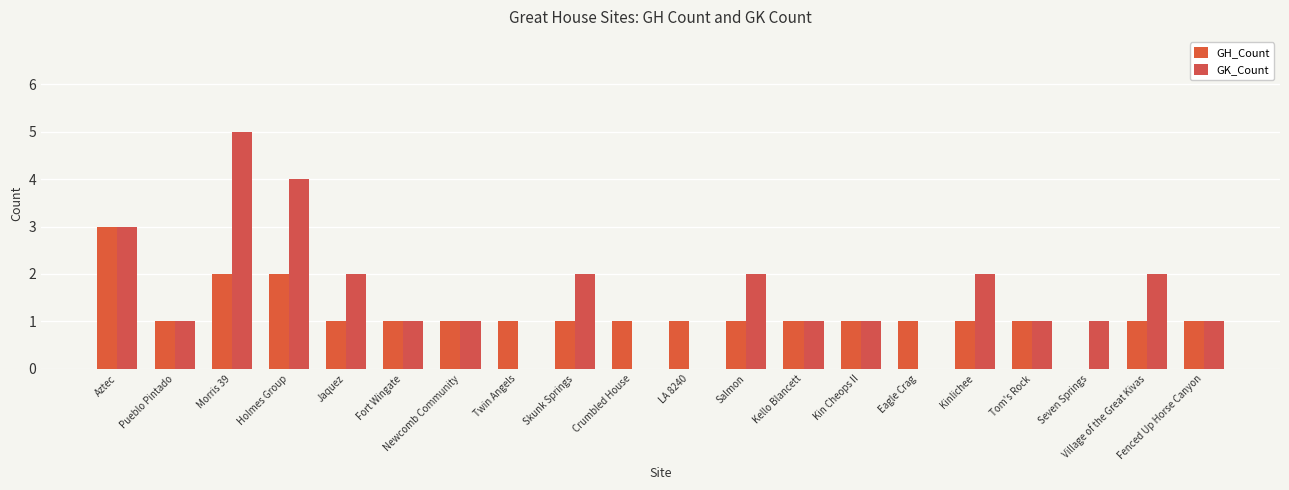

List the series in order of their peak value, lowest first.

GH_Count, GK_Count